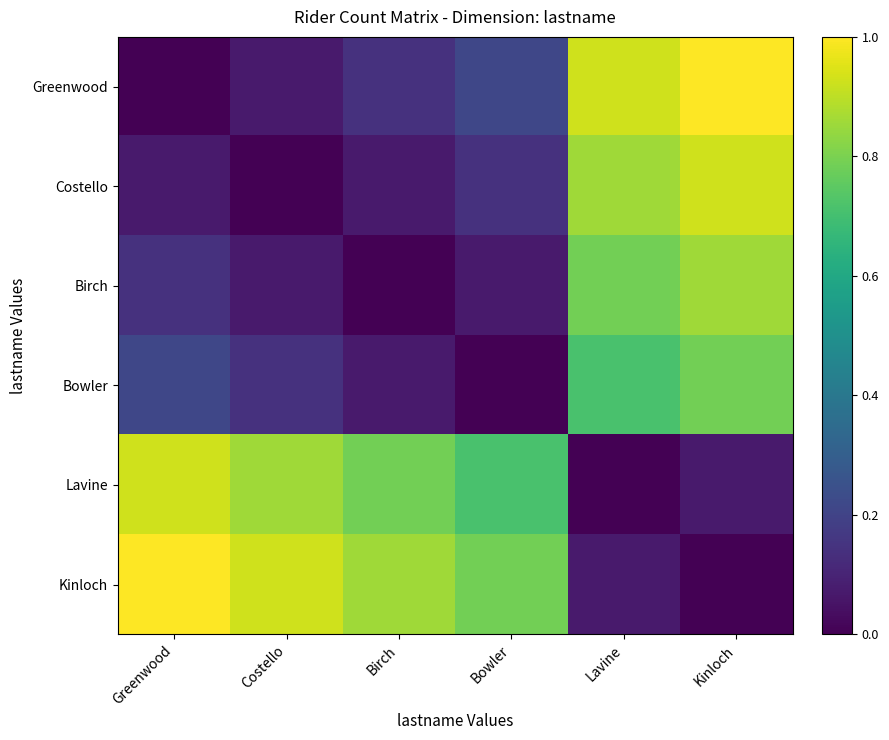

At how many categories does at least one series exceed 0?

6